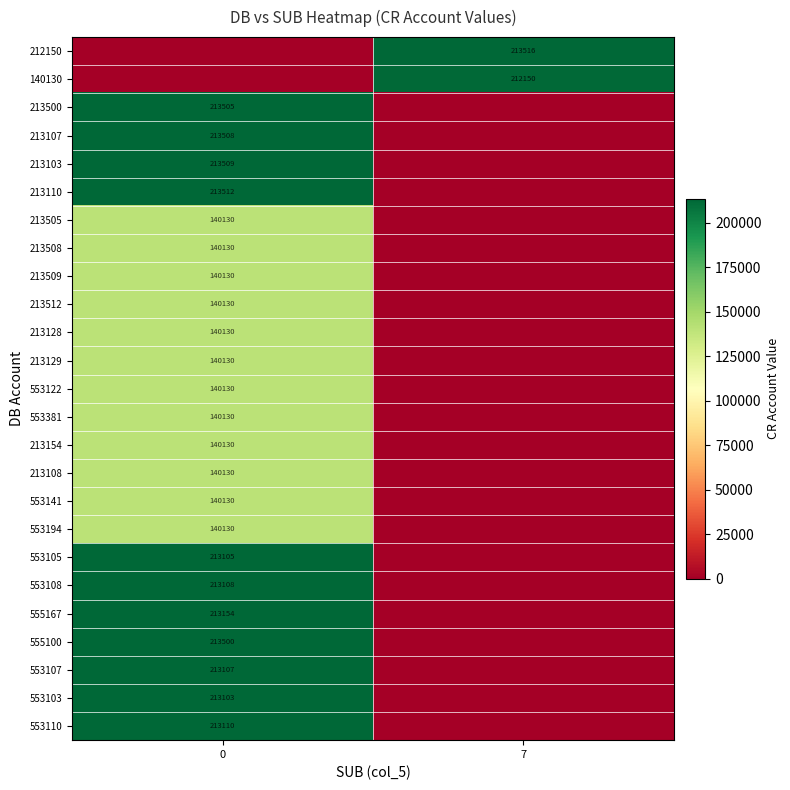

True or false: 555100 has a value of 213500 at 0.

True